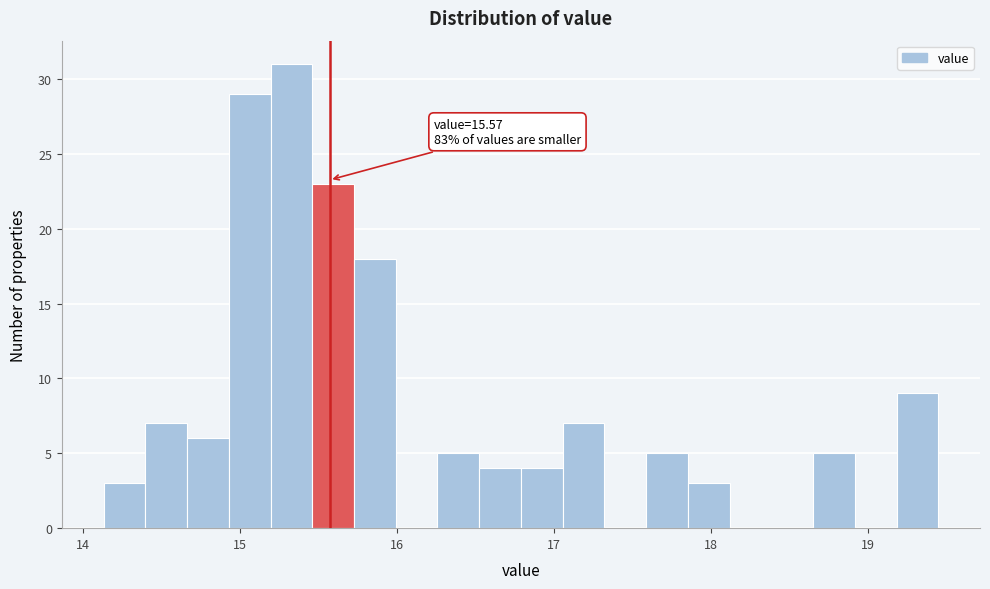

Read against the x-axis, roughly where is the centre of the tallest bar?

15.3